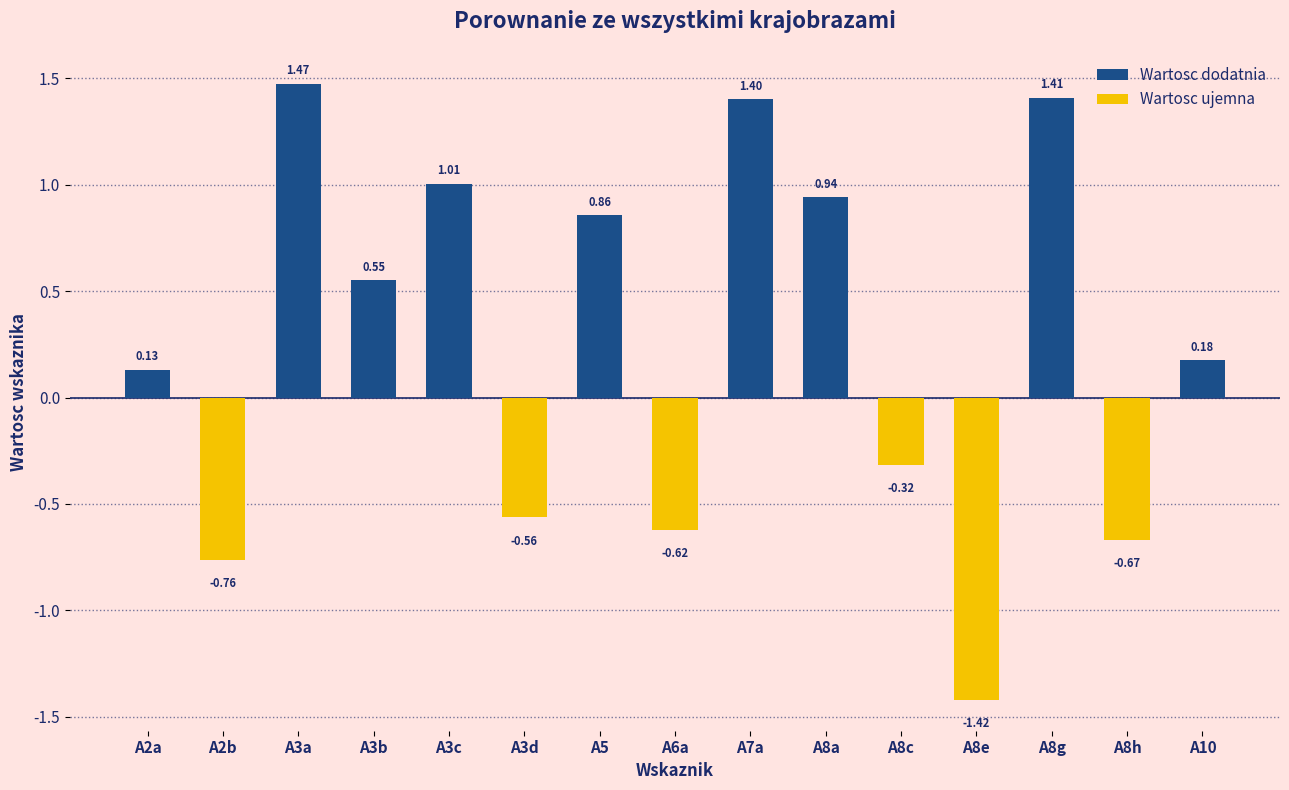

Does the chart contain stacked bars?

No